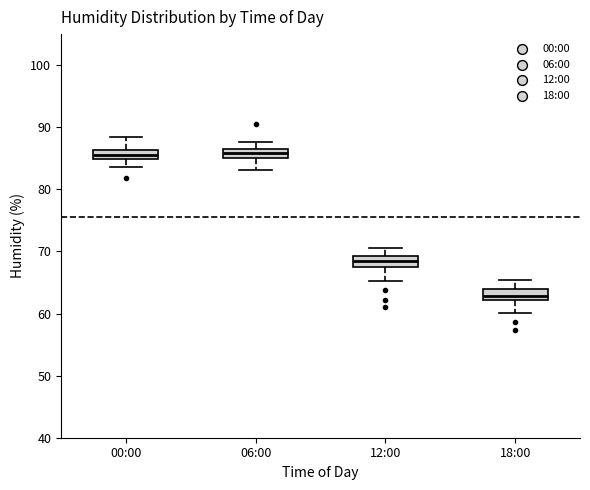

Reading left to right, read every box against the y-axis: the position of its median line, the range the box covers, and the ends of its whiskers. The values are not printed on the chart, so give them approximately, as read against the axis.

00:00: median 86 (inside the box), box 85 to 86, whiskers 84 to 88
06:00: median 86, box 85 to 87, whiskers 83 to 88
12:00: median 68 (inside the box), box 68 to 69, whiskers 65 to 71
18:00: median 63, box 62 to 64, whiskers 60 to 65